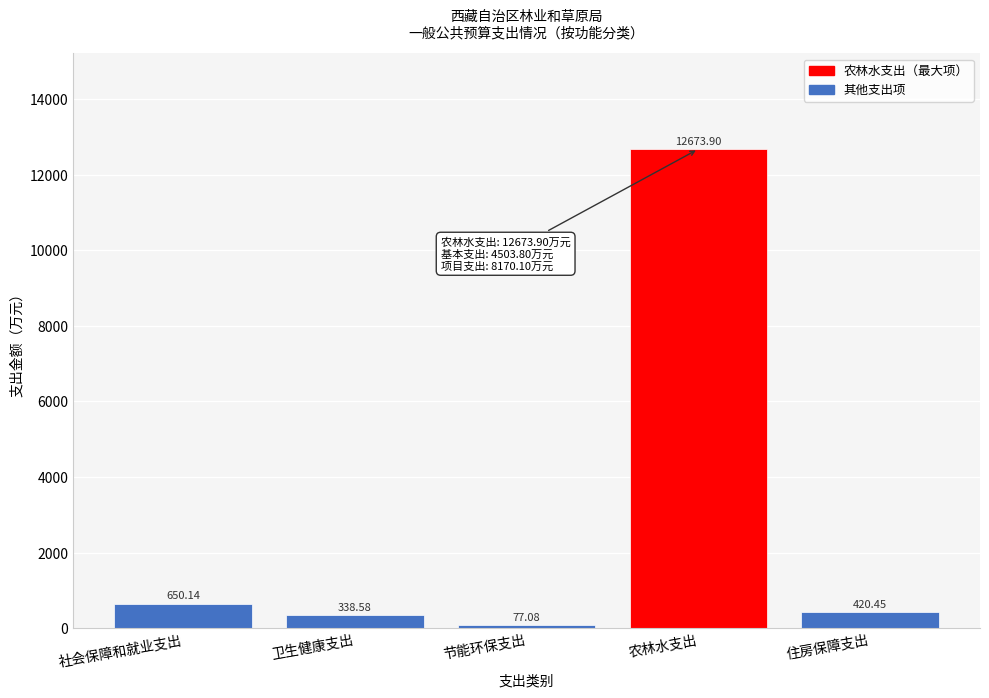

Which category has the lowest value across all series?

节能环保支出